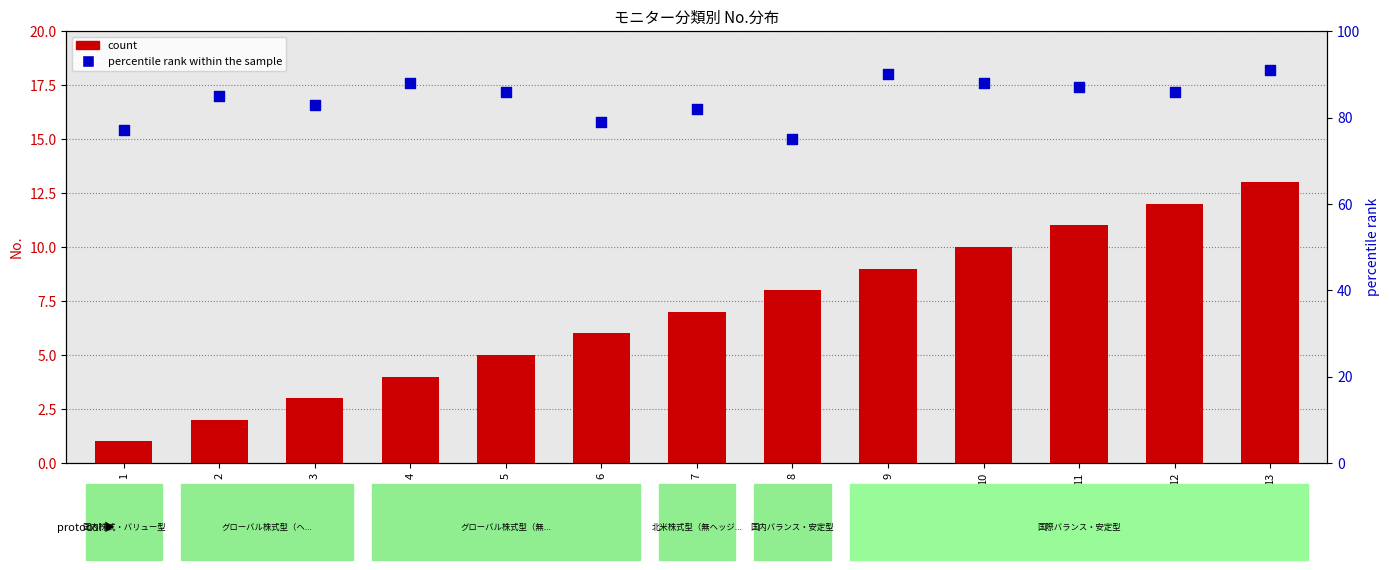

Which series has the largest Y range (max minus min)?

percentile rank within the sample